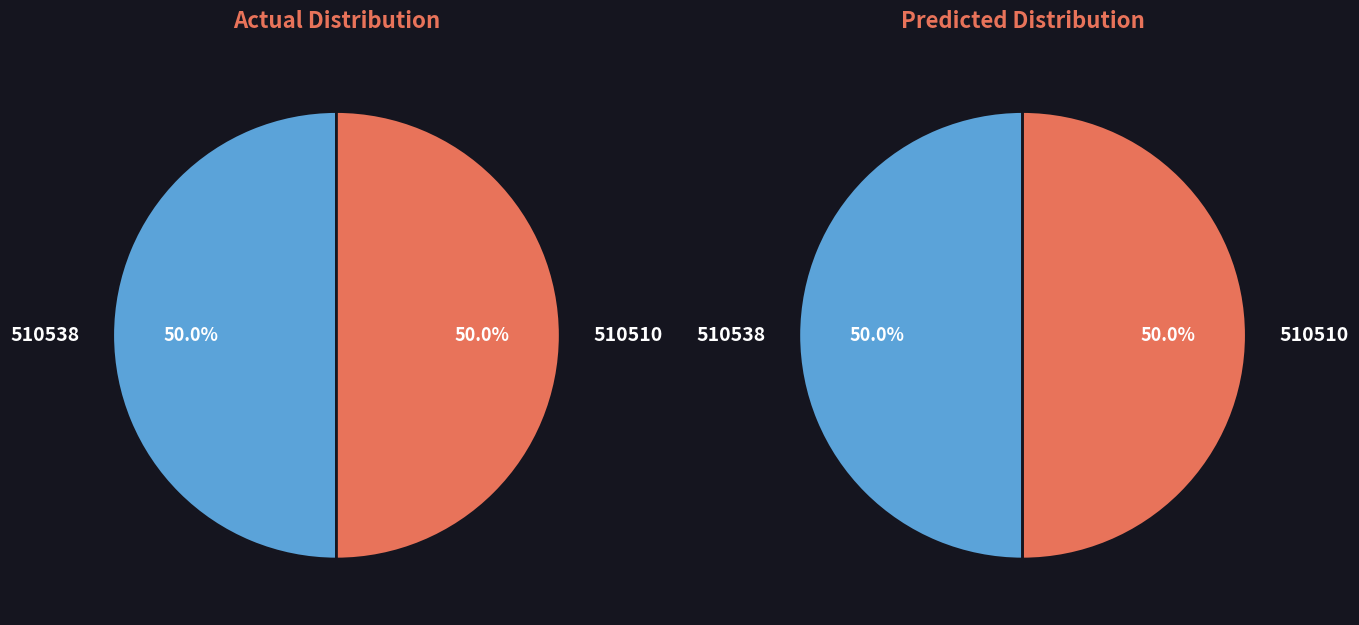

Do 510510 and 510538 together represent more than half of the pie?

Yes